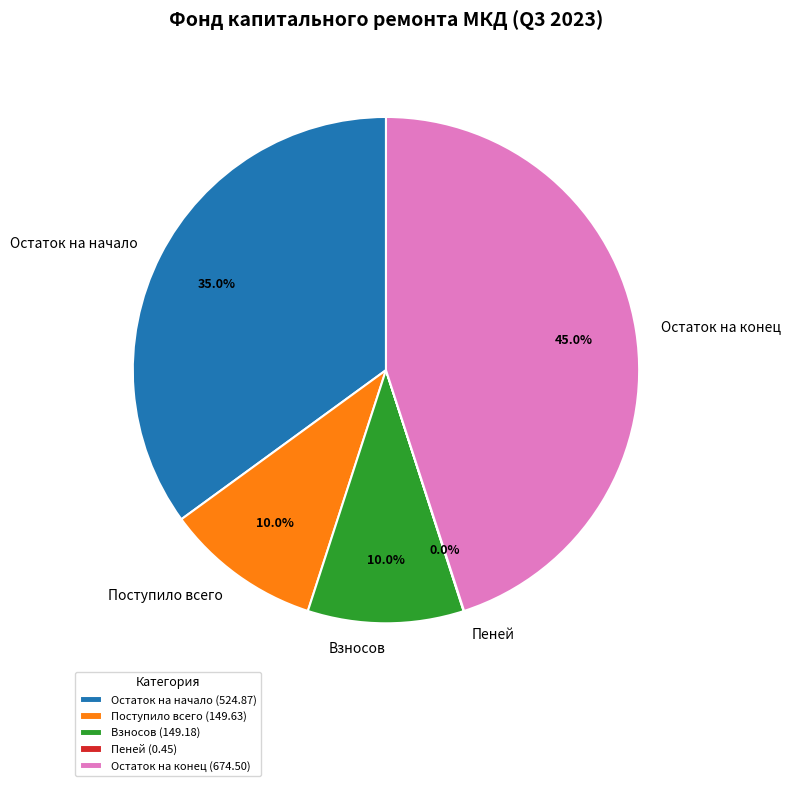

How much of the chart is everything except Остаток на начало?

65.0%